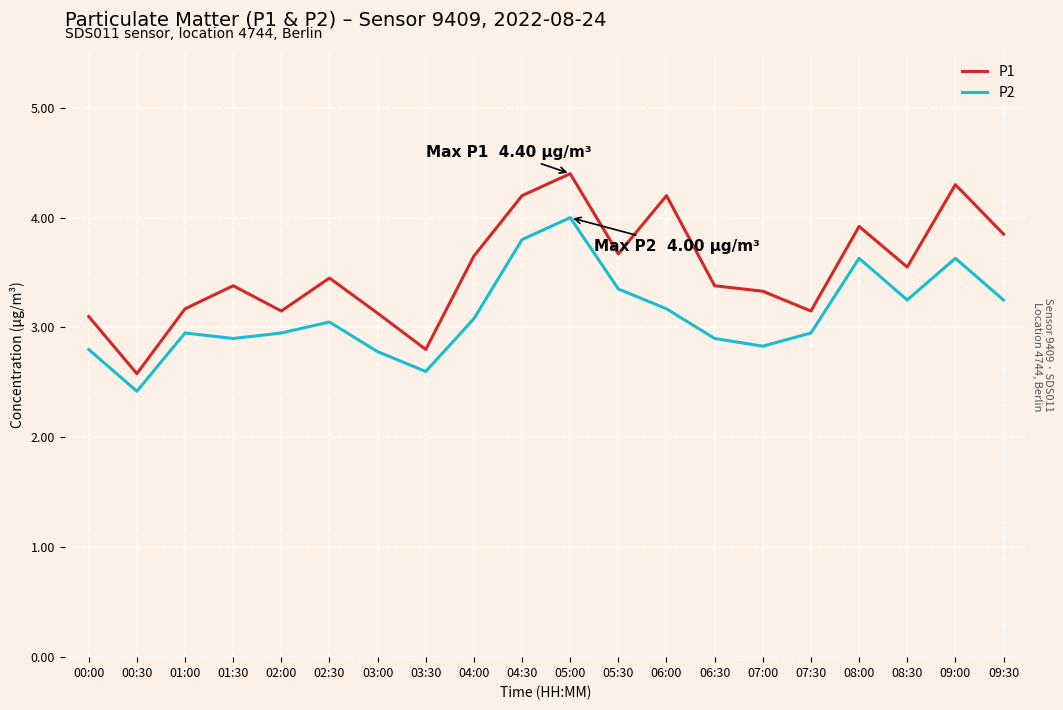

What is the difference between the maximum and minimum values in the P2 series?

1.6